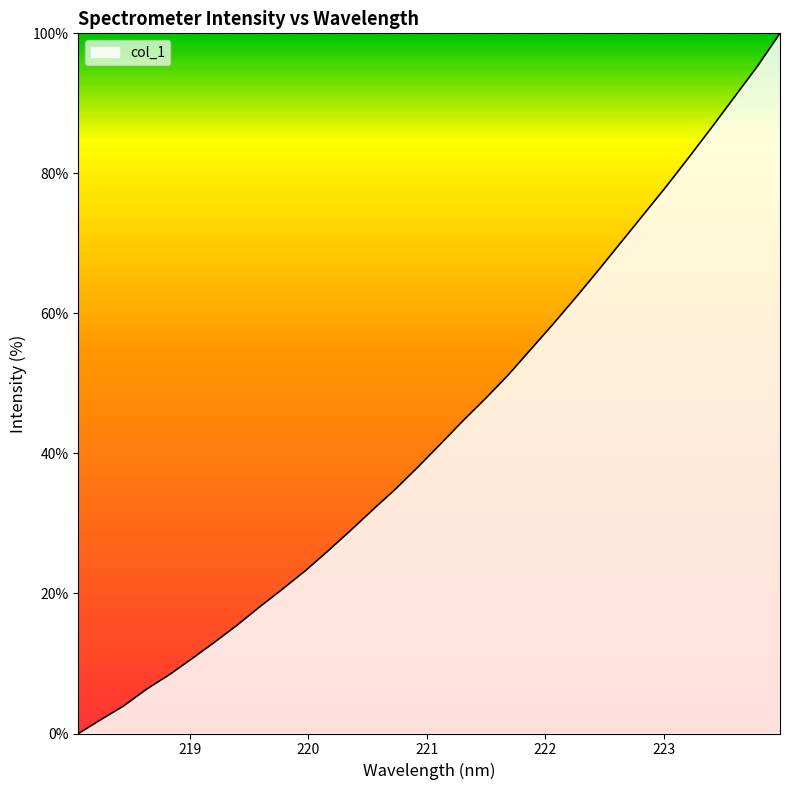

What is the maximum value shown in the chart?

100.0